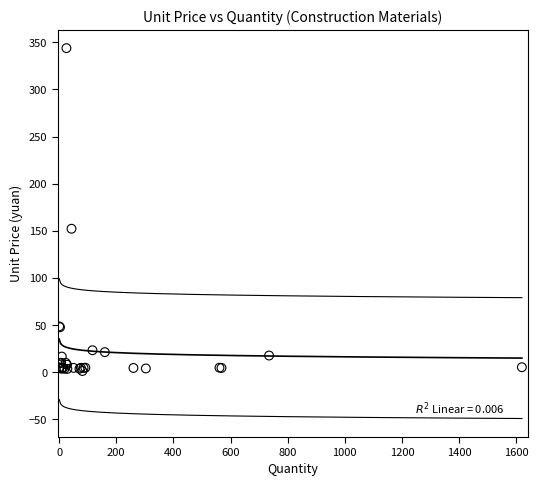

What Y value in the scatter plot is closest to 172?

152.2